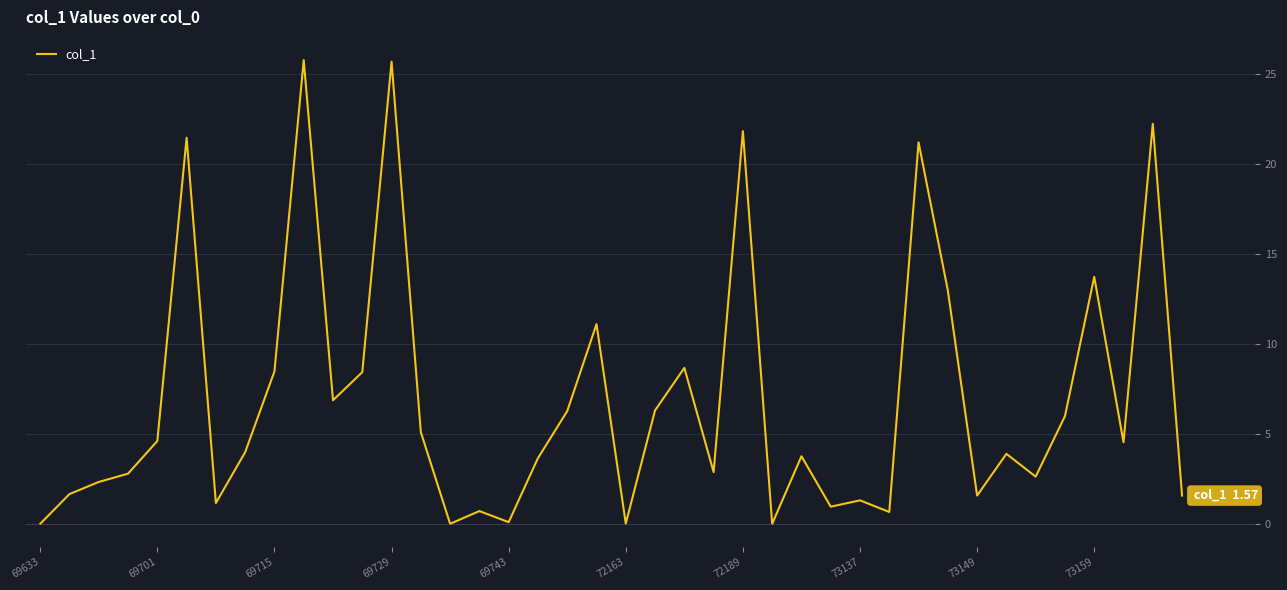

What is the maximum value shown in the chart?

25.8